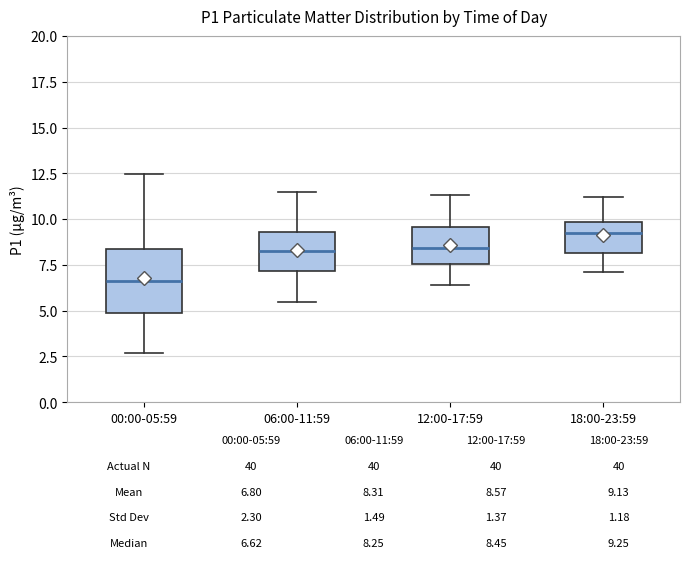

Which box has the highest median line?

18:00-23:59